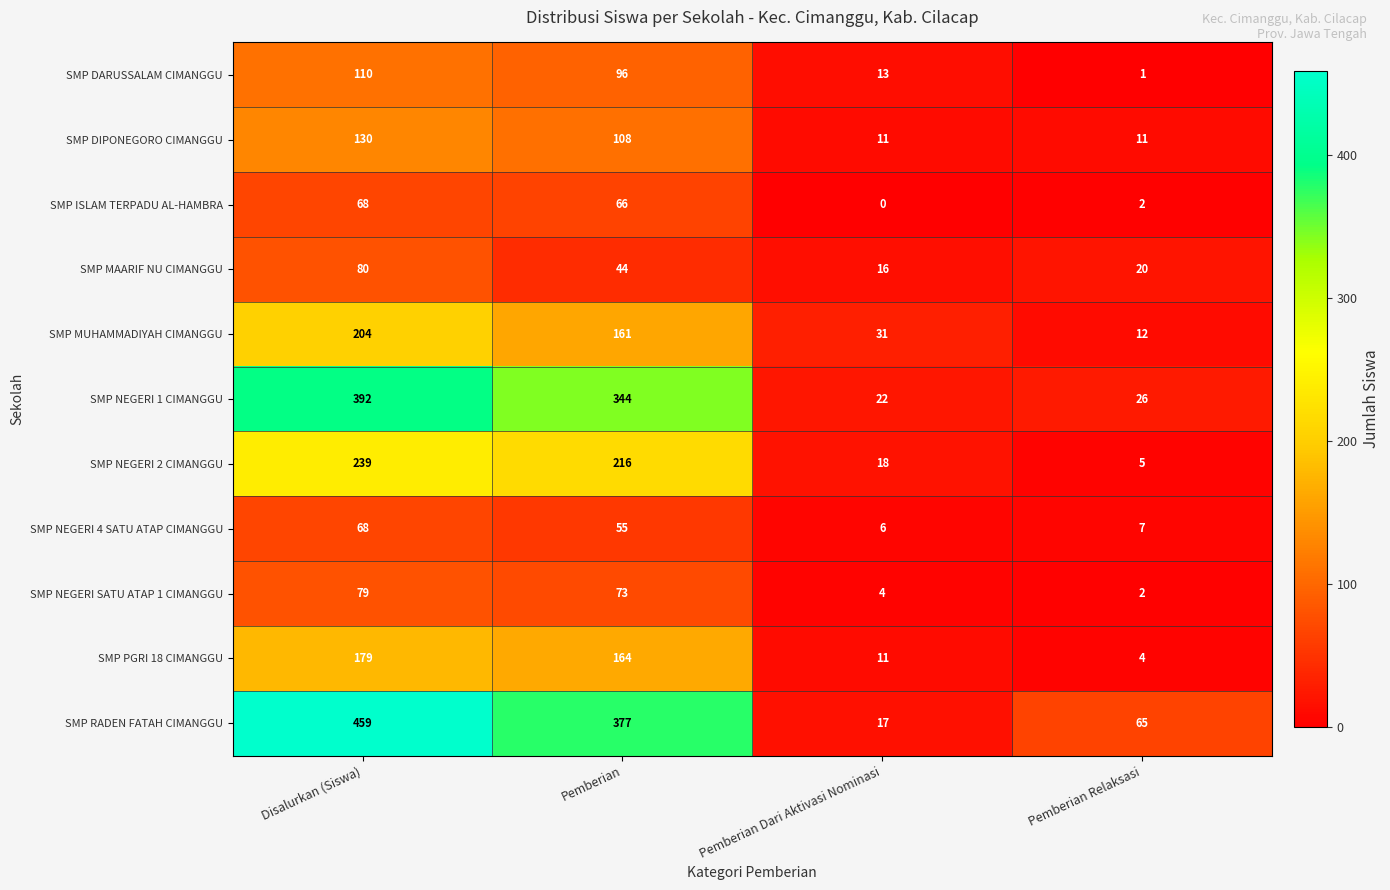

Rank the categories by SMP DARUSSALAM CIMANGGU value from lowest to highest.

Pemberian Relaksasi, Pemberian Dari Aktivasi Nominasi, Pemberian, Disalurkan (Siswa)